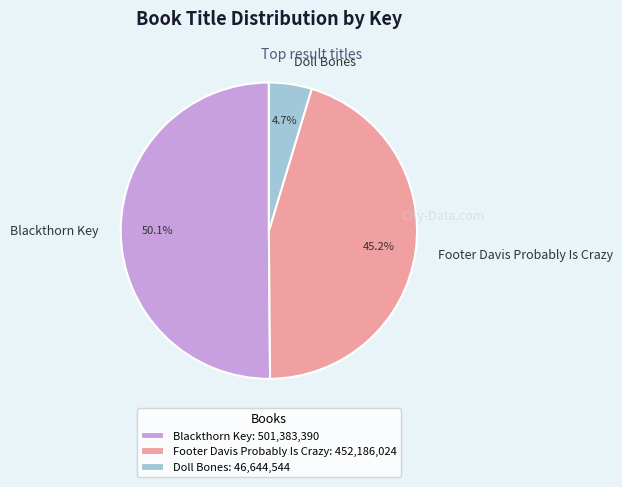

Is there a majority slice in this chart?

Yes